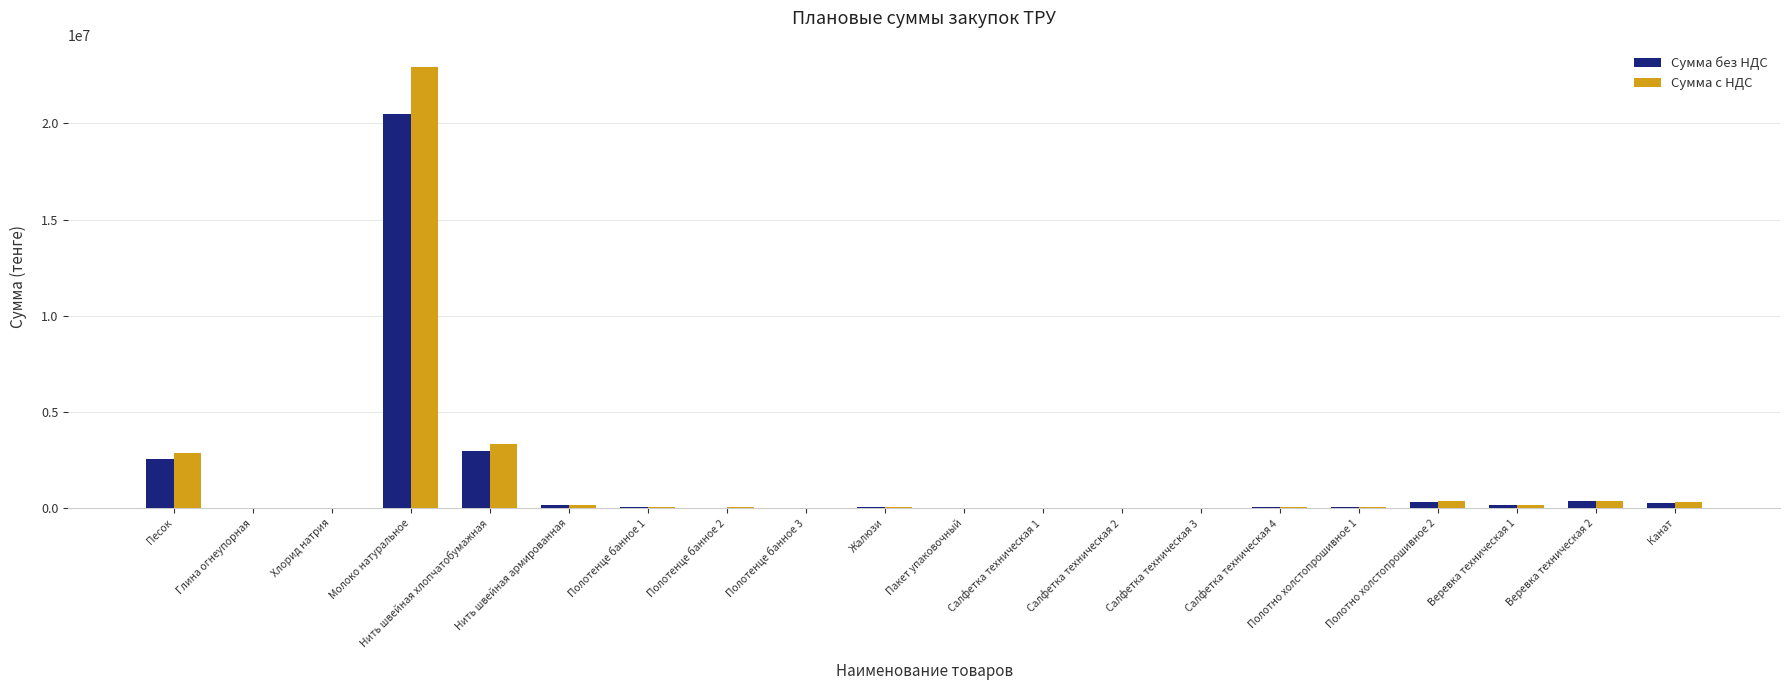

What is the sum of the Сумма с НДС values at Полотно холстопрошивное 1 and Салфетка техническая 4?

95424.0